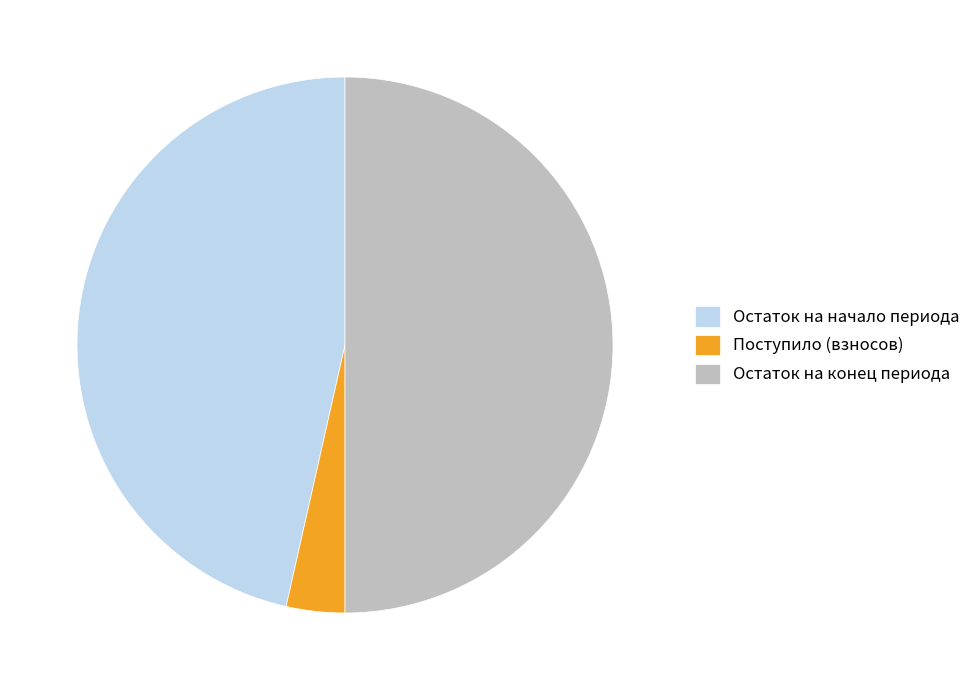

The Поступило (взносов) slice represents 4% of the pie. True or false?

True